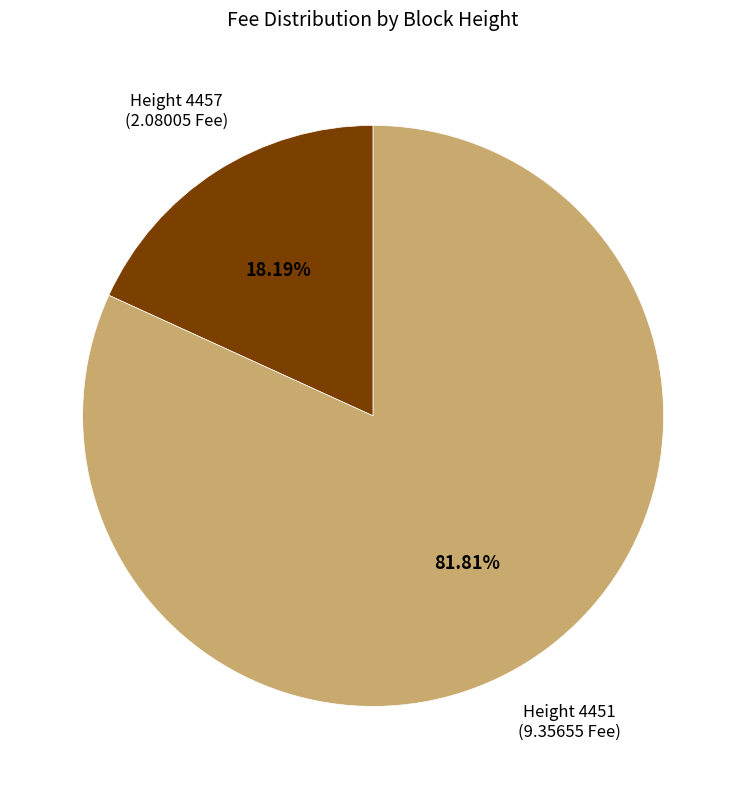

Between Height 4451 (9.35655 Fee) and Height 4457 (2.08005 Fee), which is larger?

Height 4451 (9.35655 Fee)